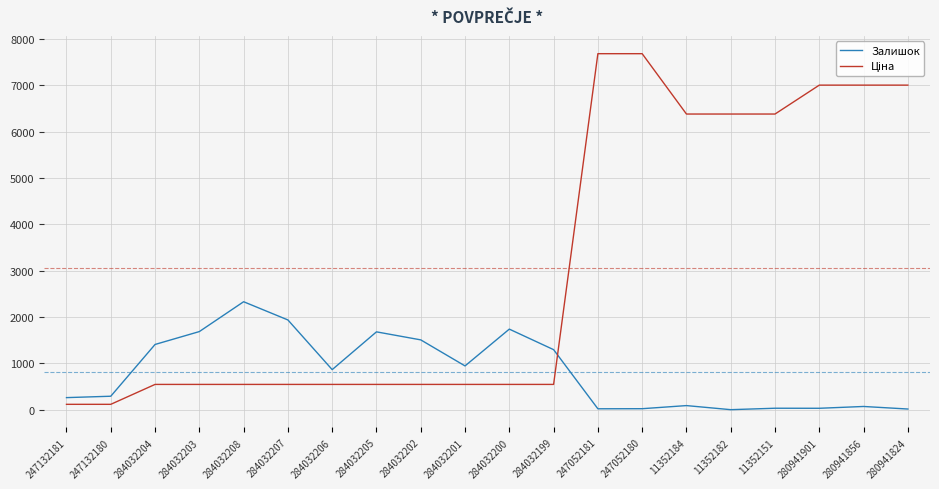

Where is Залишок nearest to the value 1164?

284032199